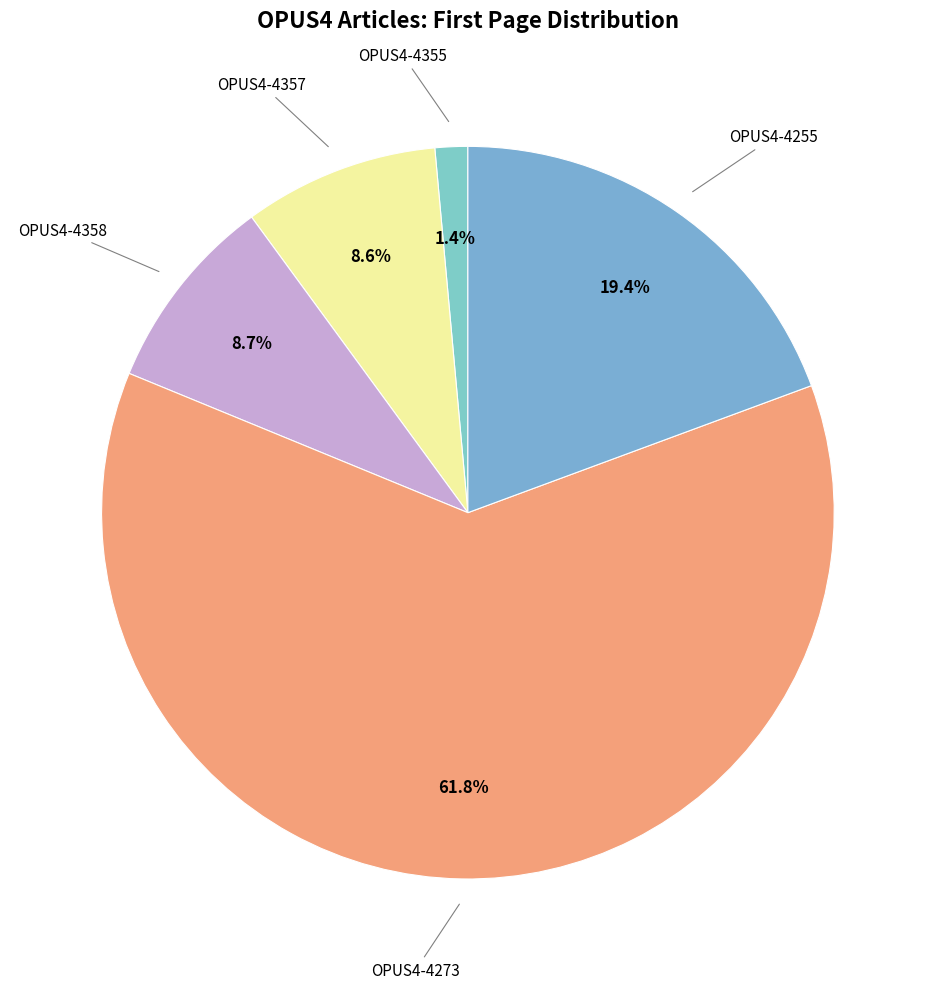

Which slice is the largest?

OPUS4-4273